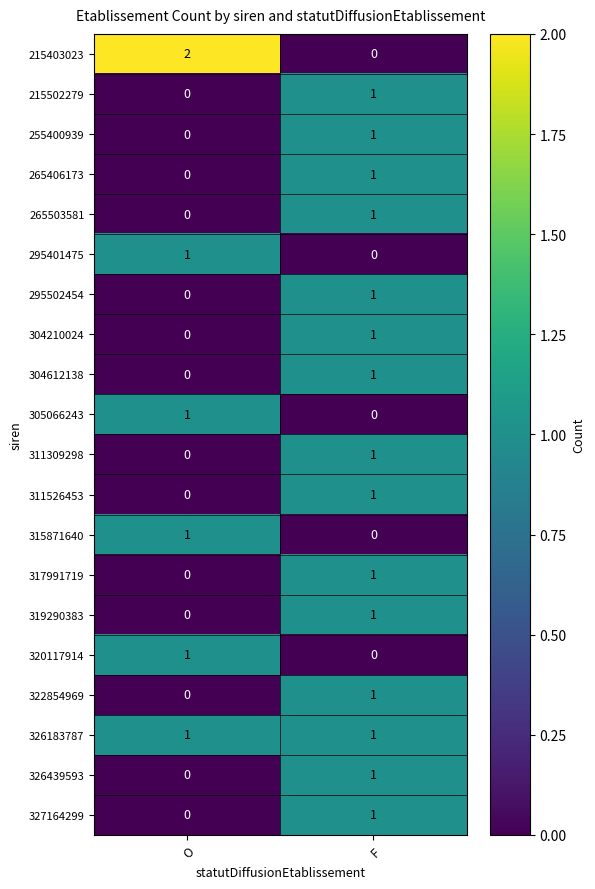

True or false: 295502454 has a value of 1 at F.

True